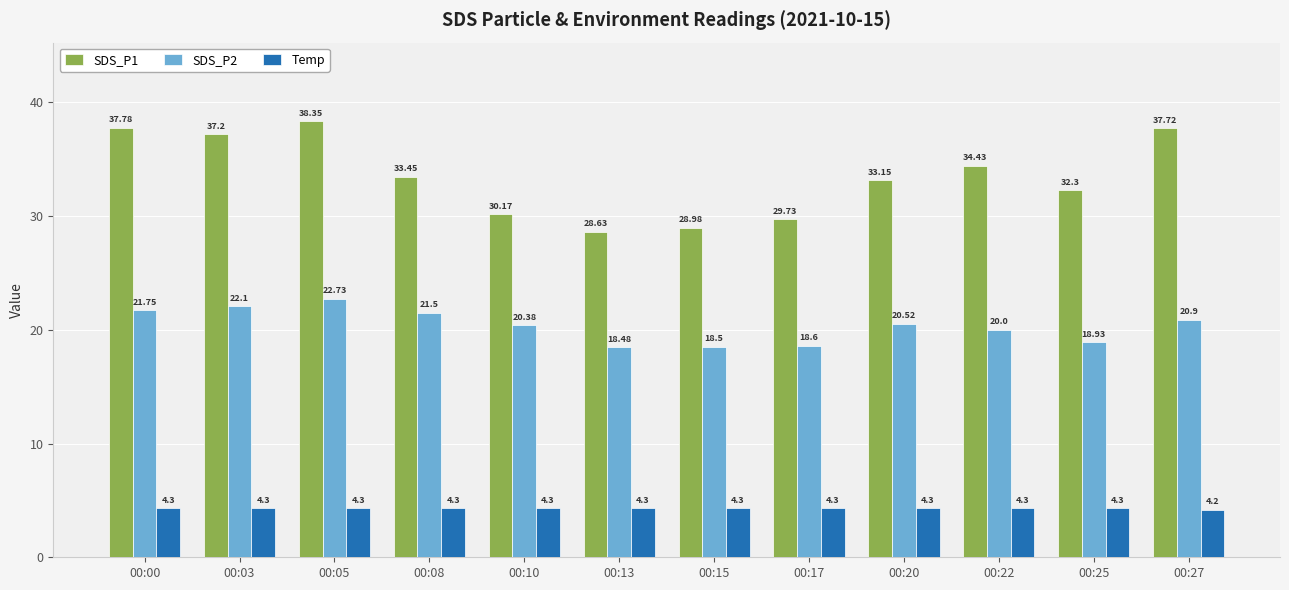

At 00:08, list the series in order from smallest to largest.

Temp, SDS_P2, SDS_P1